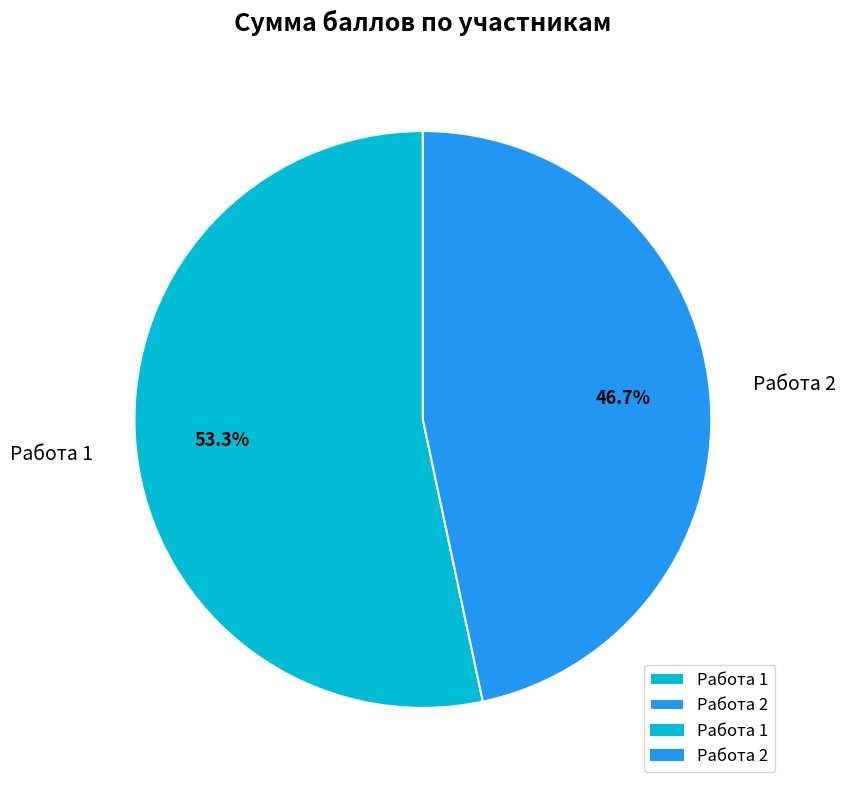

Between Работа 1 and Работа 2, which is larger?

Работа 1